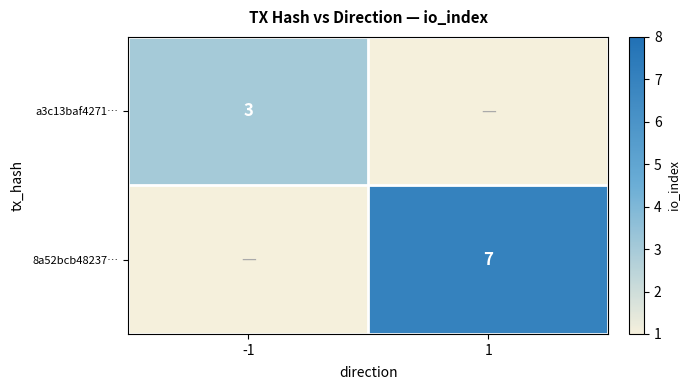

Is it true that 8a52bcb48237… equals 3 at 1?

False